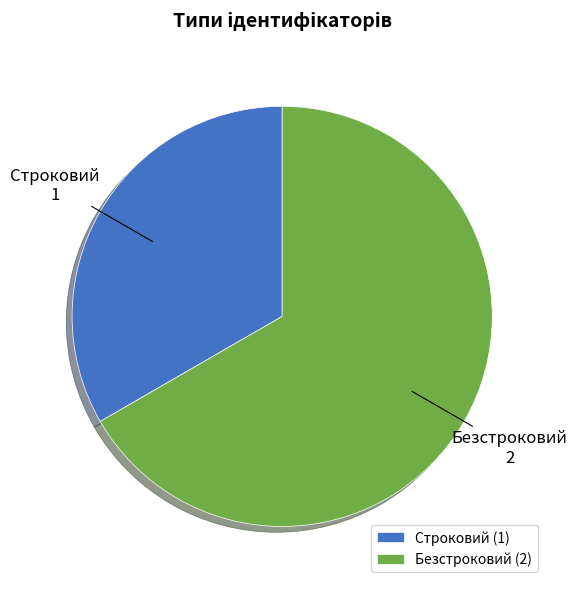

Does Безстроковий represent more than half of the total?

Yes